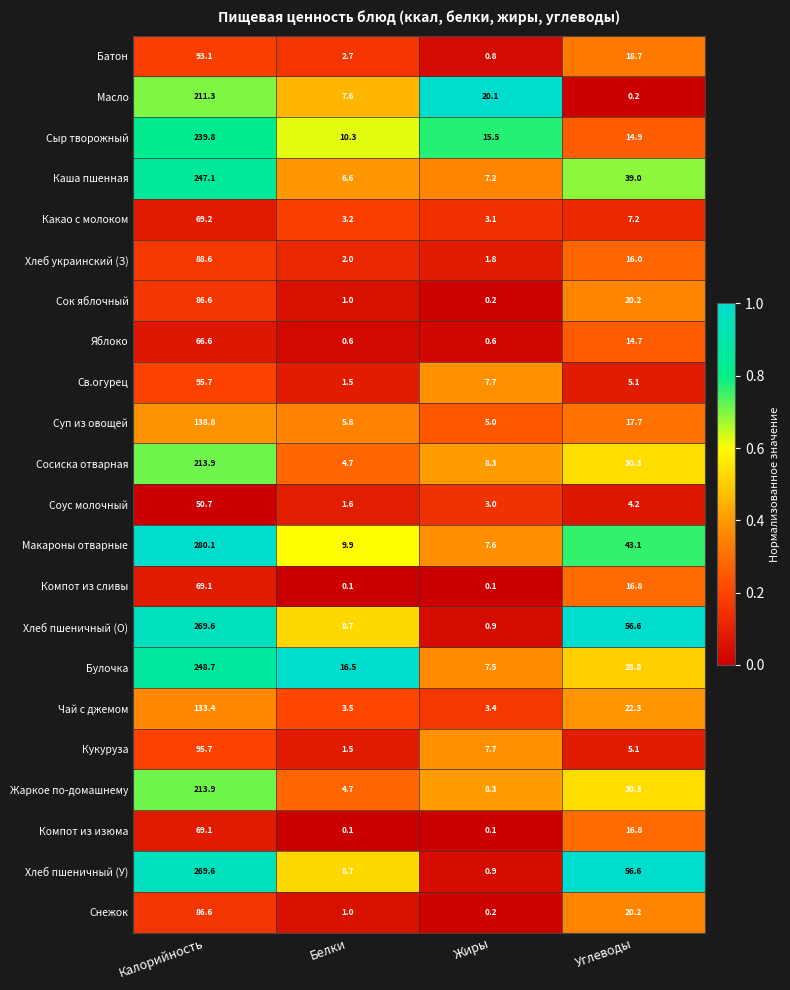

What is the difference between the highest and lowest values at Жиры?

20.0